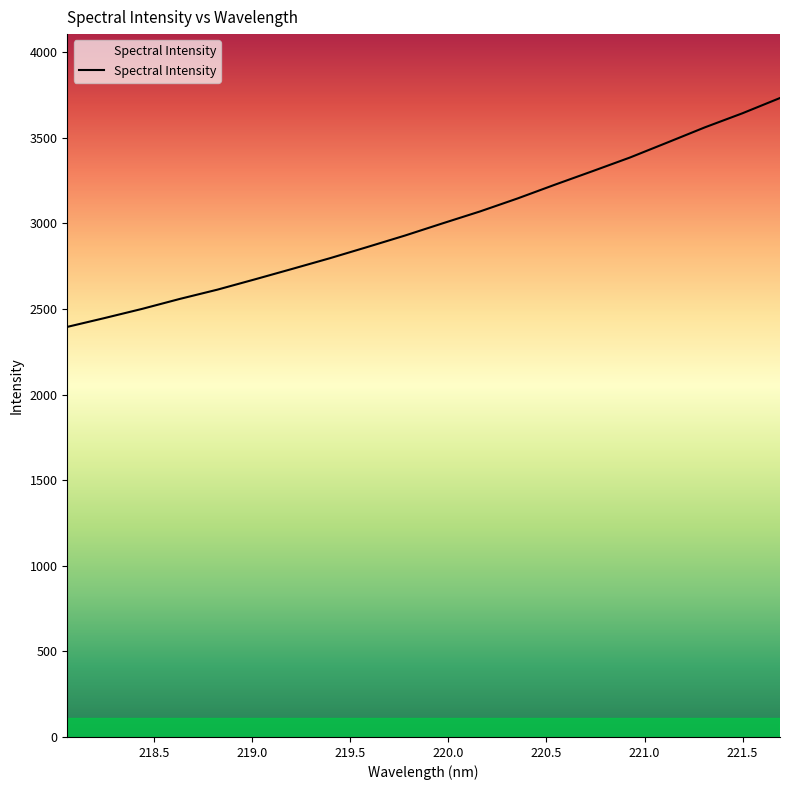

What is the smallest value displayed?

2395.5